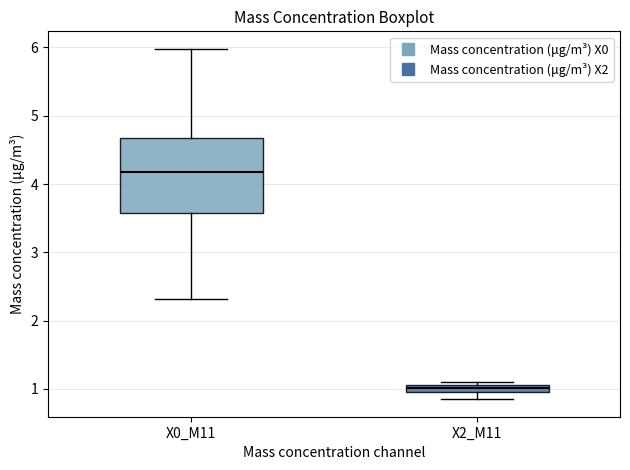

Which box's median line is the highest?

X0_M11